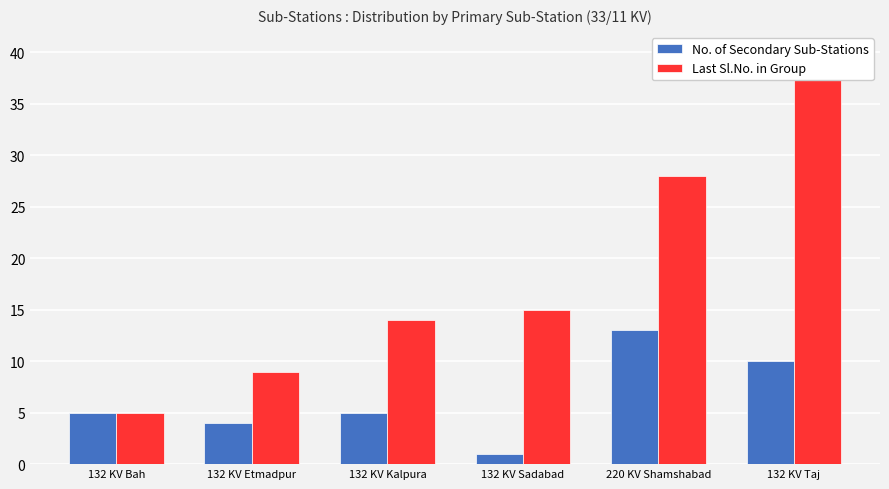

List the series in order of their overall mean, lowest first.

No. of Secondary Sub-Stations, Last Sl.No. in Group